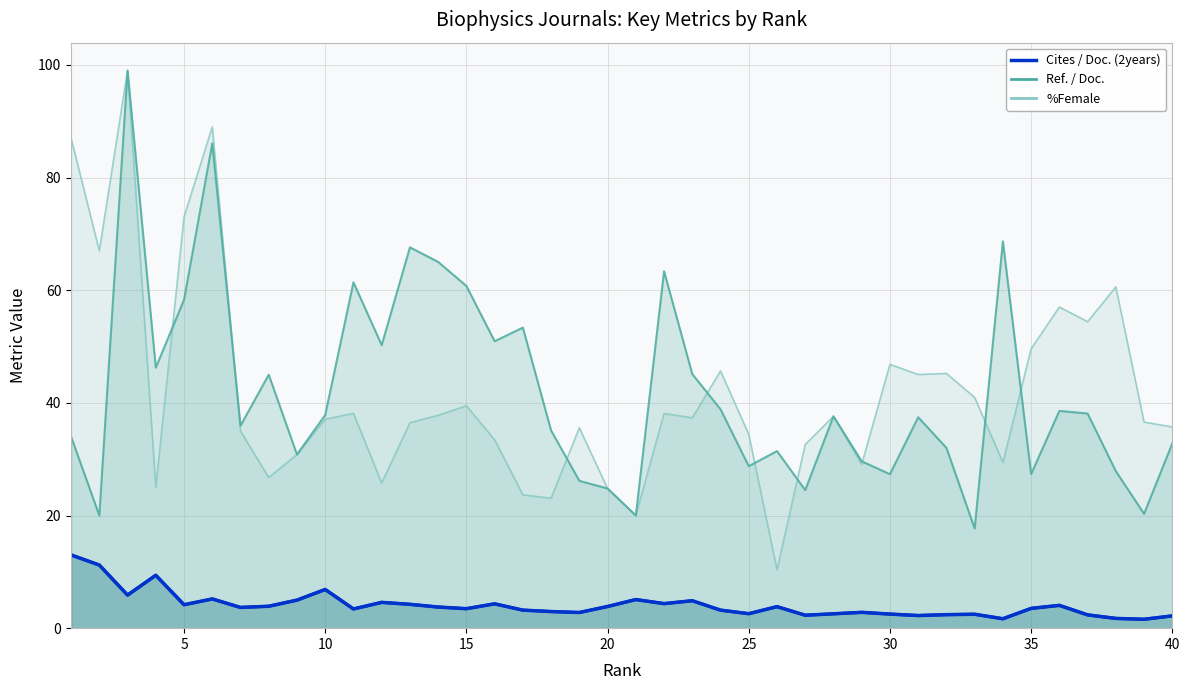

What is the average value?

4.1